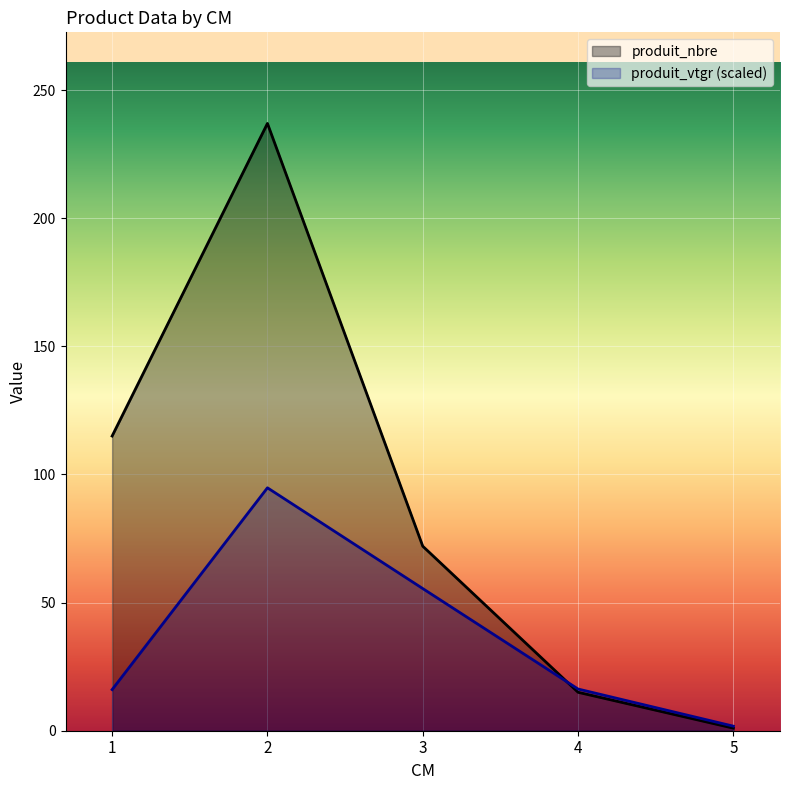

What is the sum of all produit_nbre values?

440.0